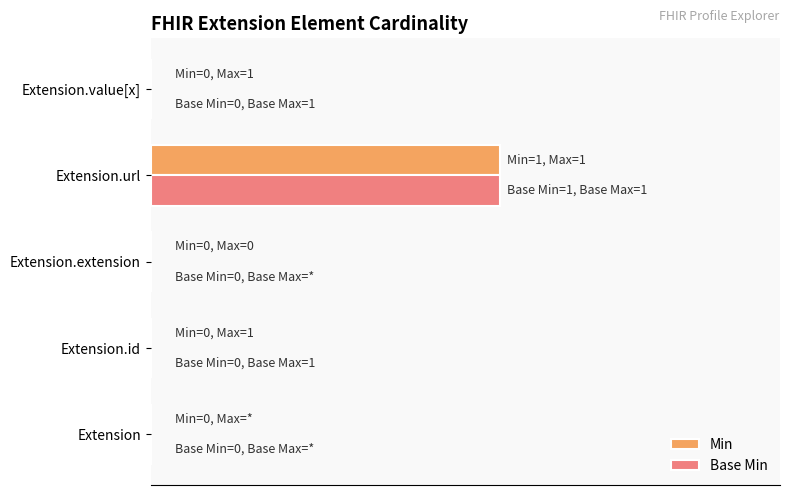

What is the highest value of the Base Min series?

1